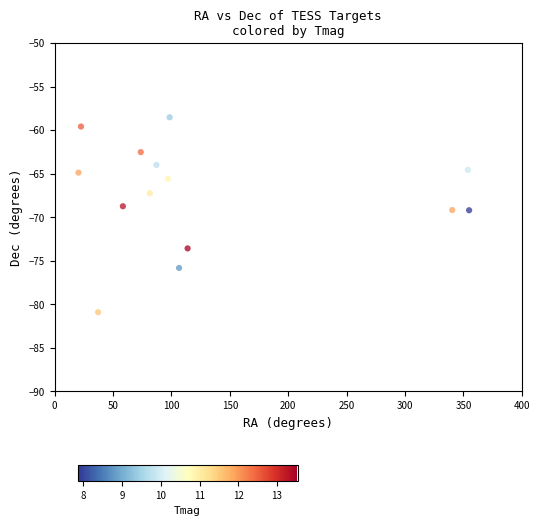

What is the range of X values (max minus min)?

334.5